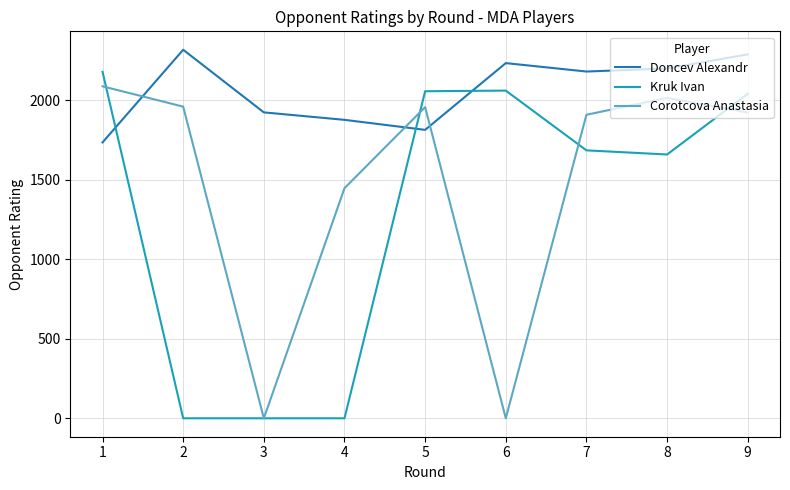

What is the greatest value displayed?

2319